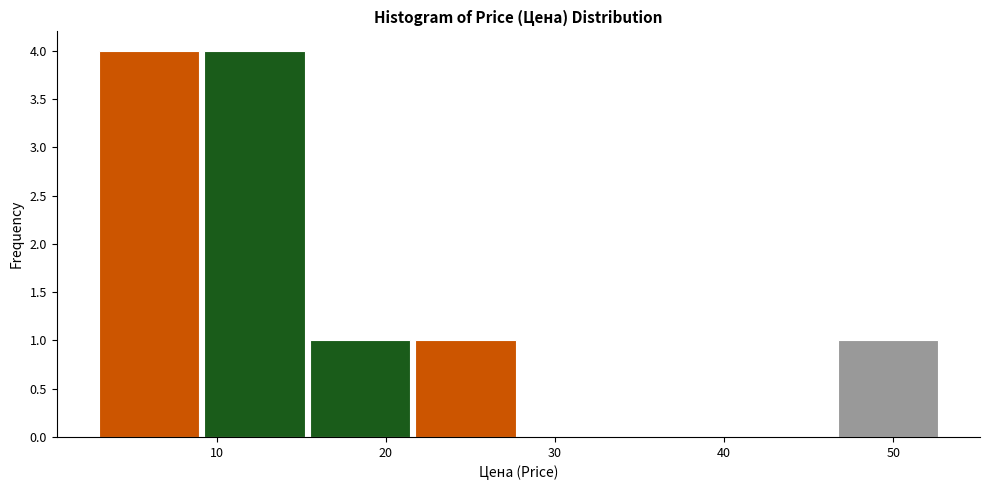

What is the height of the bar covering 9 to 15 on the x-axis? Neither the bar edges nor the heights are printed on the chart, so give them approximately, as read against the axes.

4